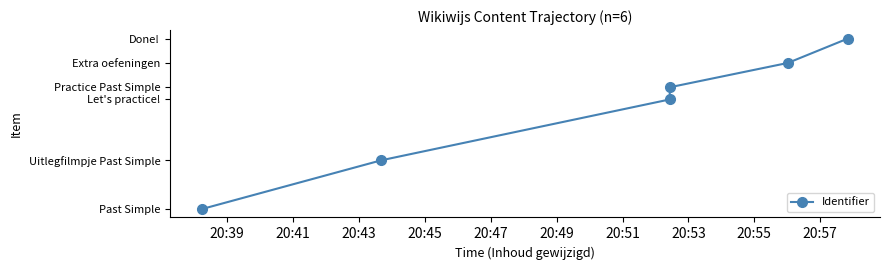

True or false: the data has more than 2 interior local peaks.

False